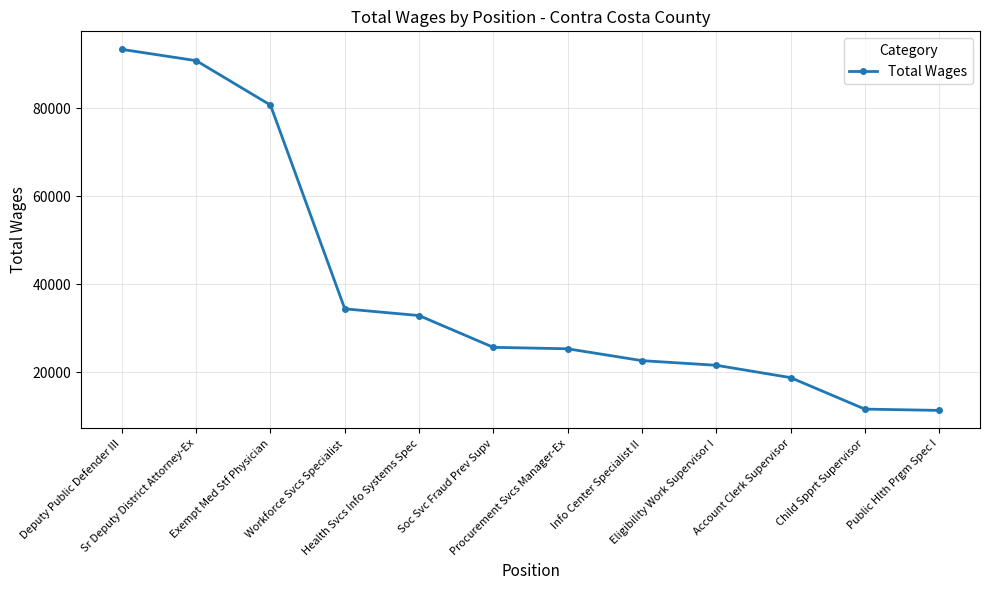

How many data points are less than 25656?

6